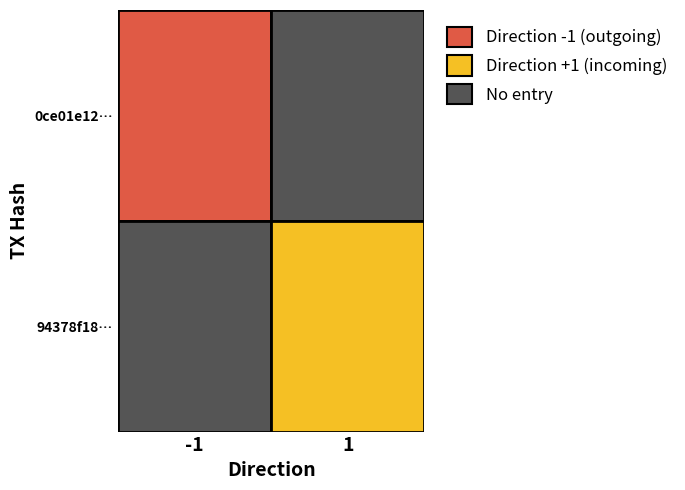

True or false: 94378f1863529540aed4581c6c464da30907e6e has a value of 1 at direction.

True